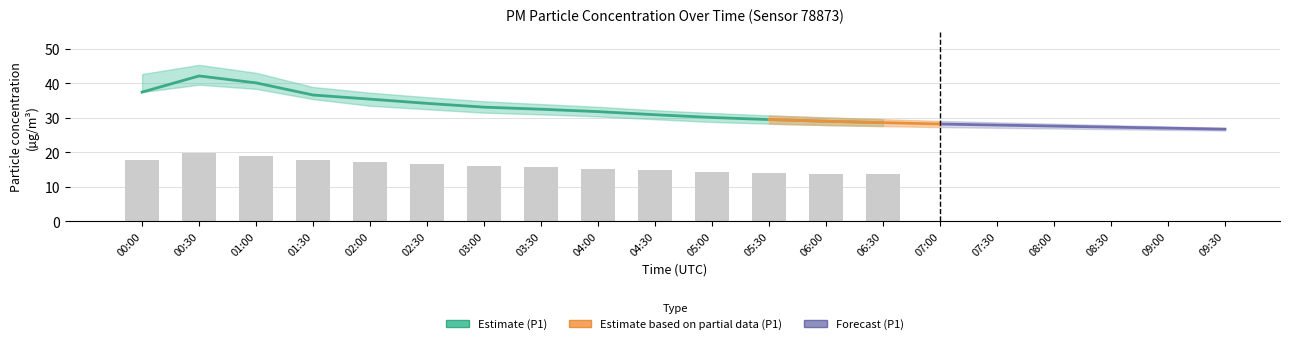

Between 02:30 and 03:00, which is larger?

02:30